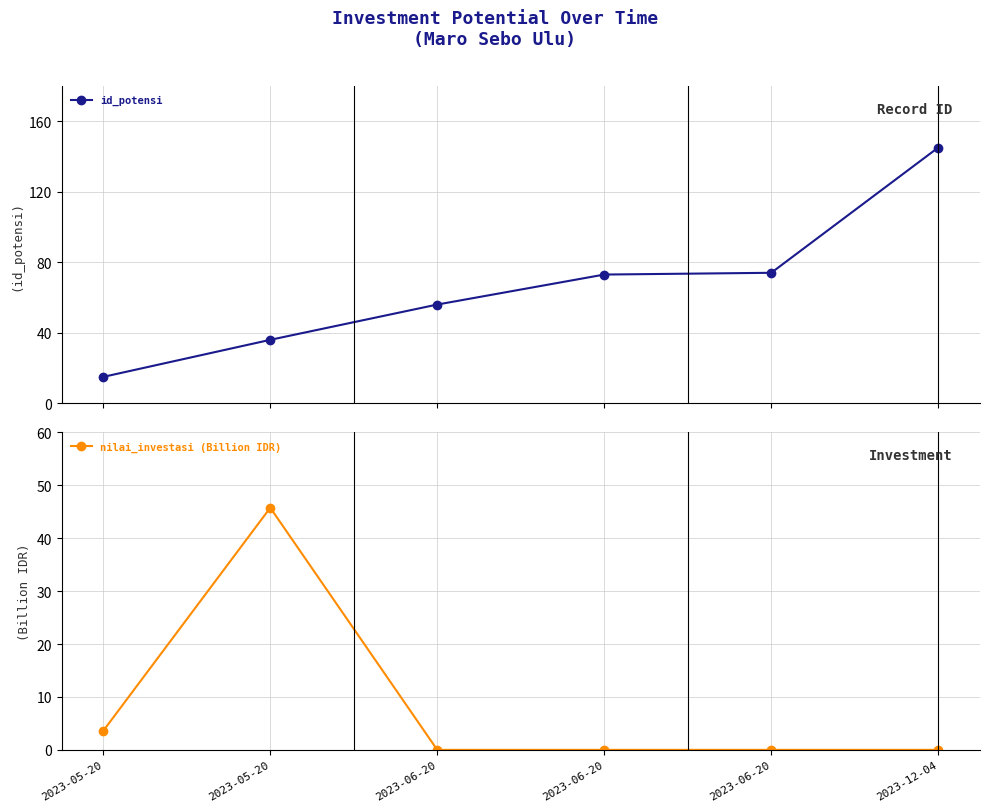

Which has a higher value, 2023-06-20 or 2023-06-20?

2023-06-20